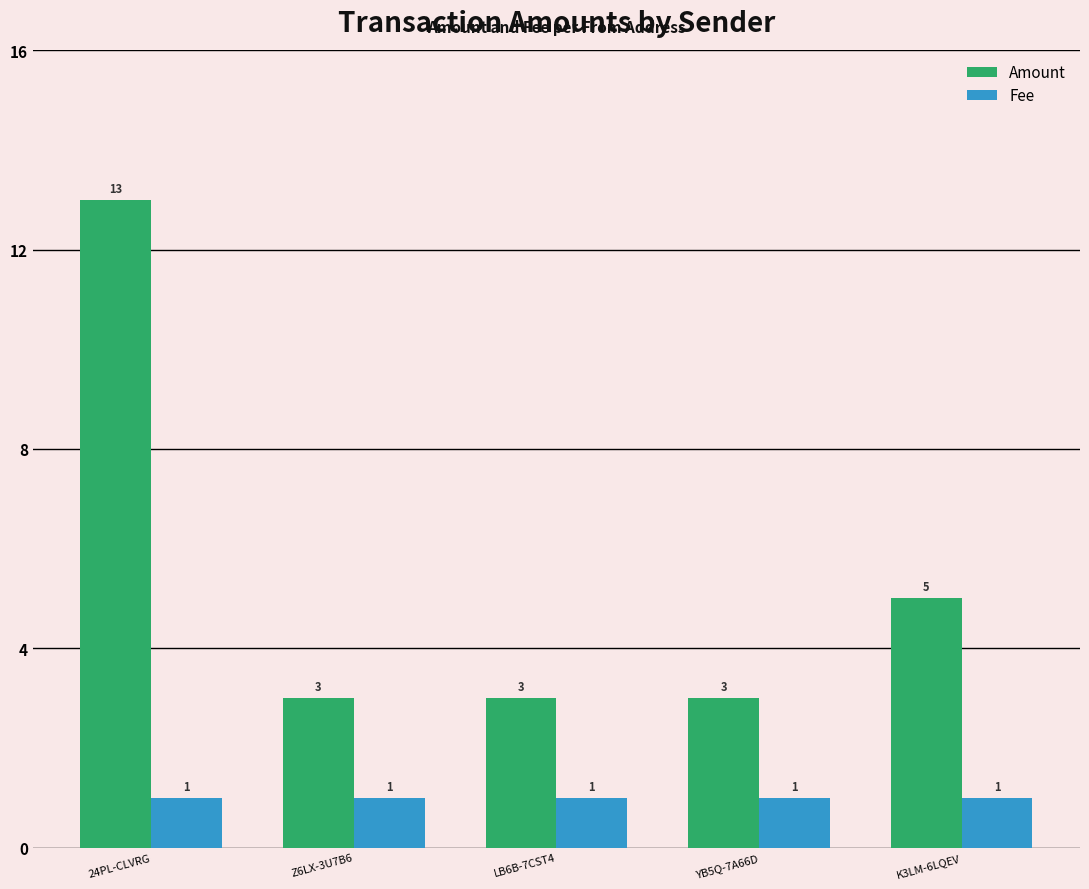

Which series has the widest spread of values?

Amount